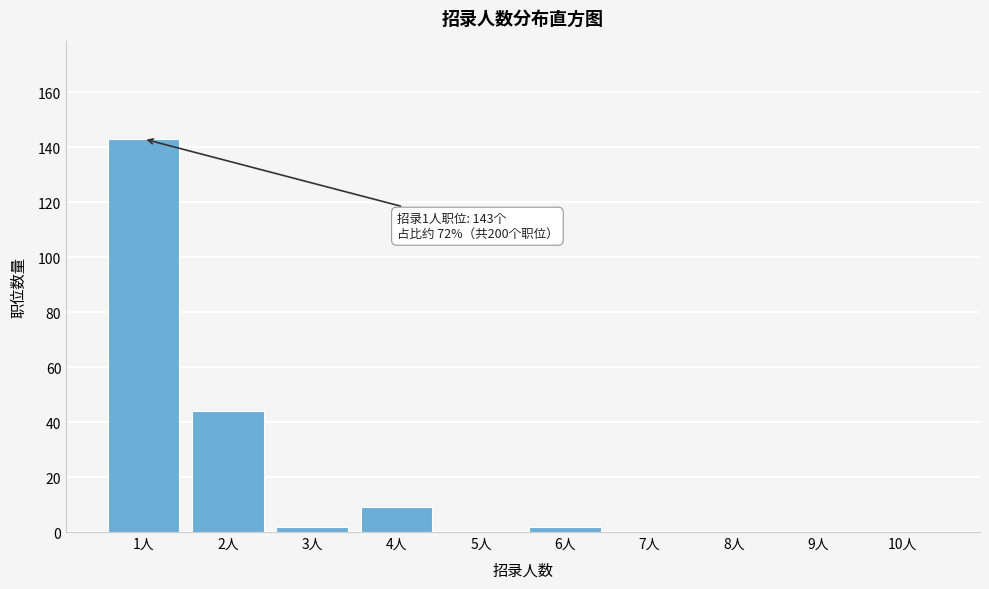

Which range on the x-axis has the tallest bar?

0.5 to 1.5